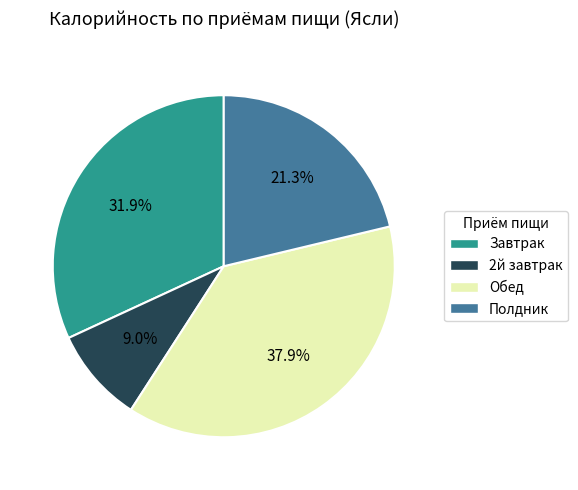

Count the number of slices in the pie.

4